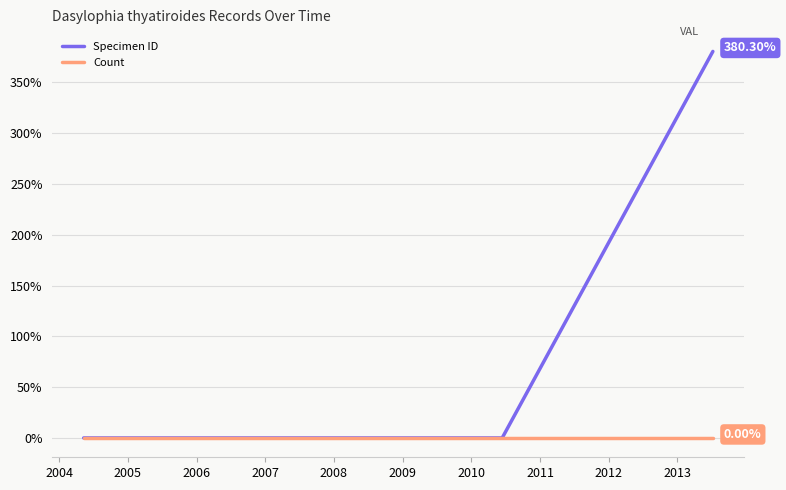

Which series has the widest spread of values?

Specimen ID